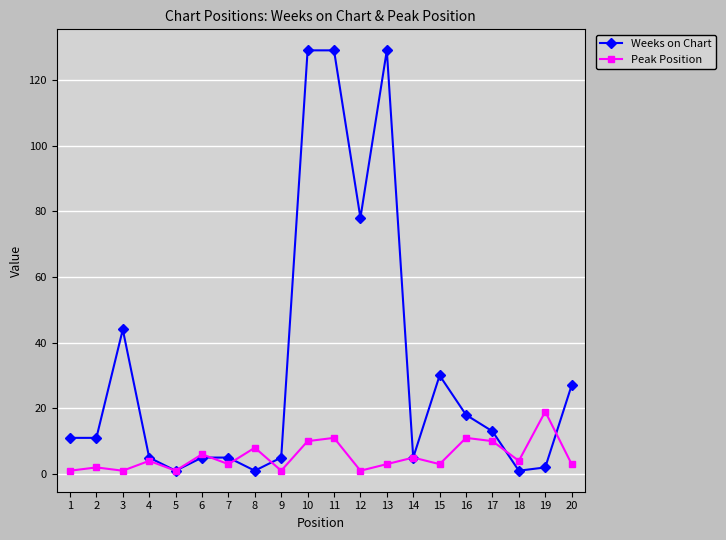

What is the sum of all Peak Position values?

107